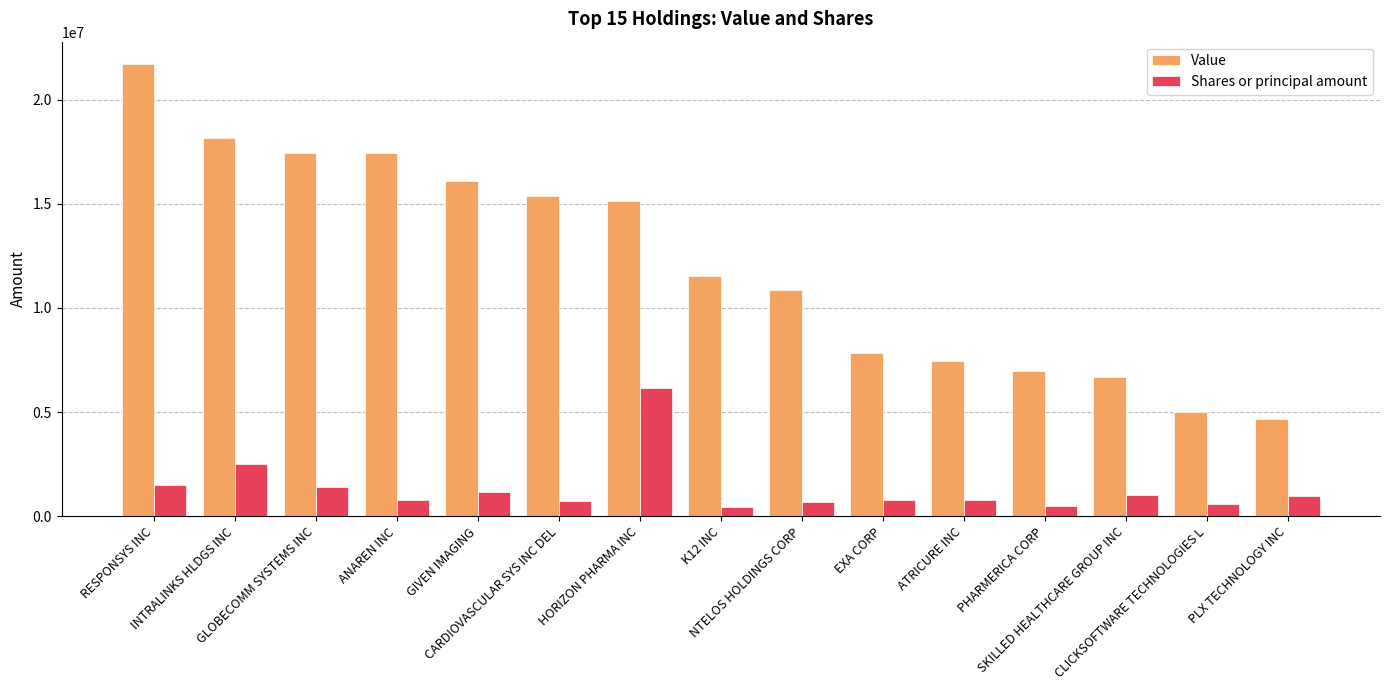

What is the maximum value for Value?

21701000